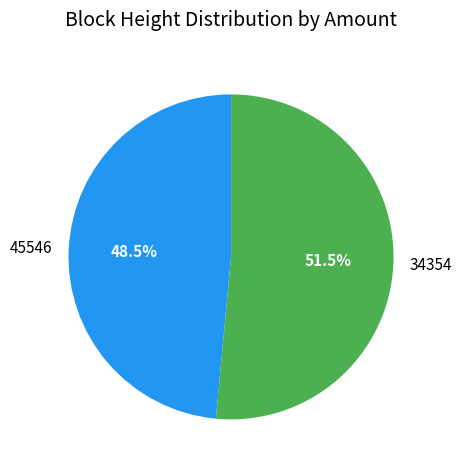

What is the smallest slice in the pie chart?

45546